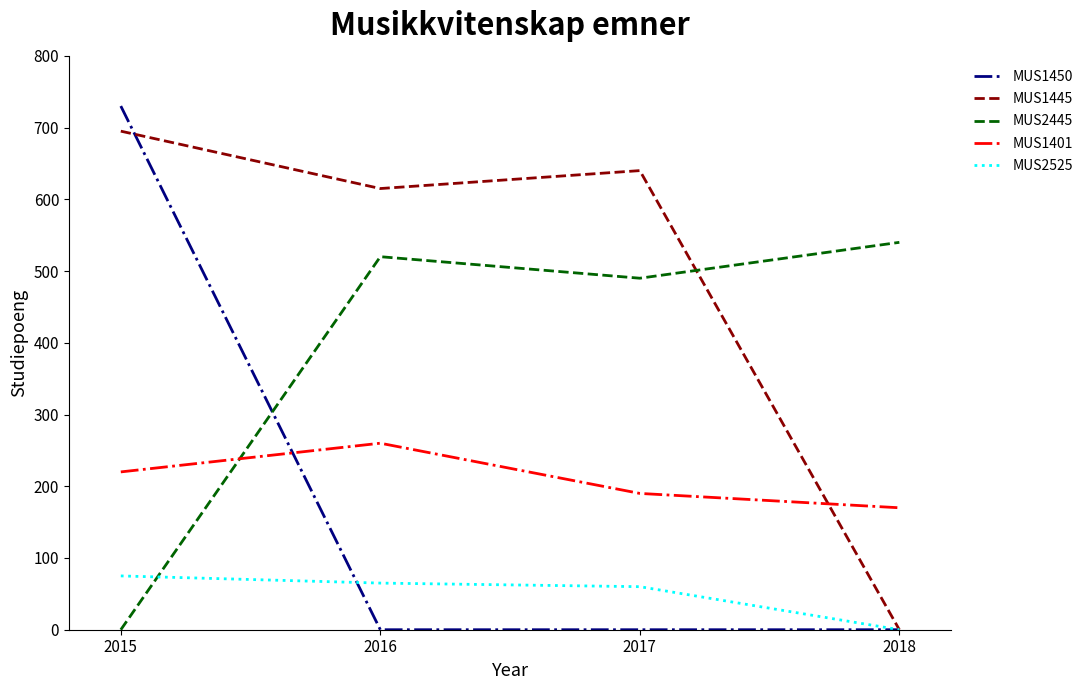

True or false: MUS1401 has a value of 222 at 2018.

False